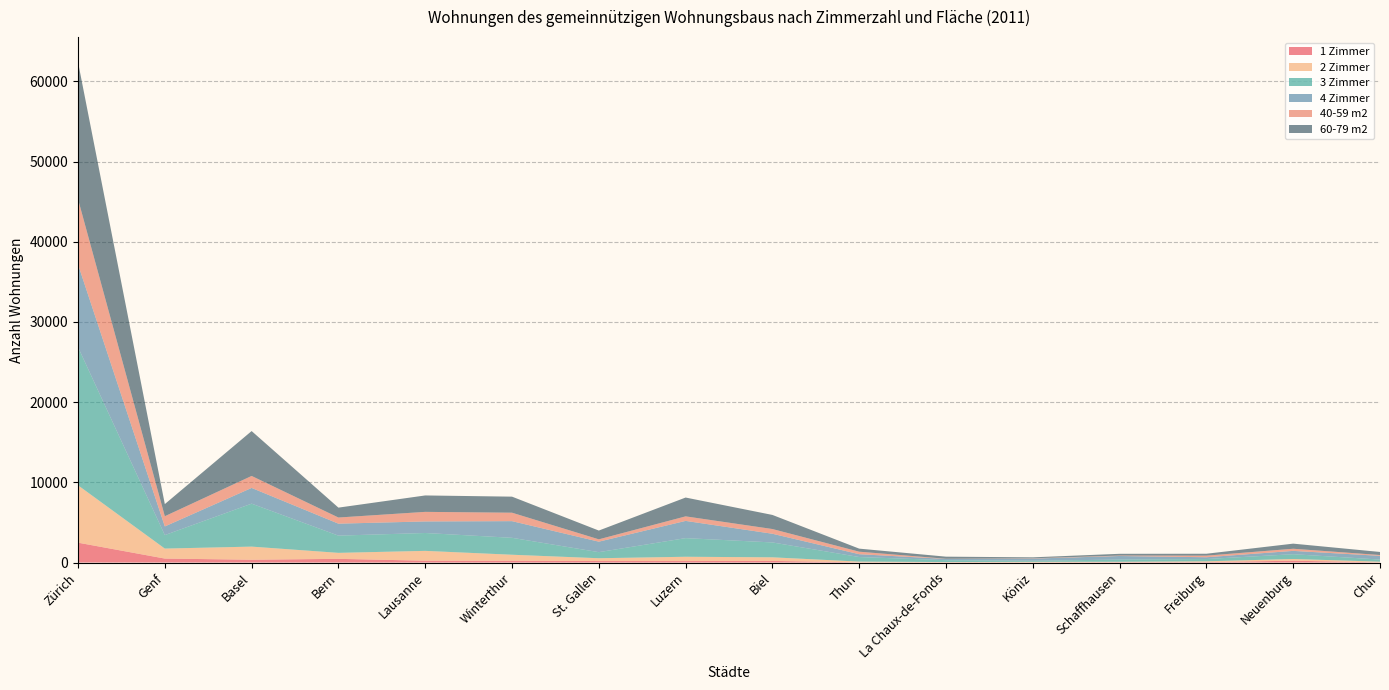

Reading left to right, extract all data points from this chart.

1 Zimmer: 2473	492	345	456	224	219	185	181	199	22	21	17	40	54	223	18
2 Zimmer: 7154	1245	1637	748	1228	750	348	536	448	92	34	68	52	96	215	88
3 Zimmer: 17228	1682	5356	2148	2228	2111	758	2323	1856	569	236	133	278	283	599	263
4 Zimmer: 10317	1080	1961	1492	1441	2077	1308	2148	1083	353	156	273	442	223	412	463
40-59 m2: 8135	1273	1495	765	1194	1054	291	567	589	313	19	35	56	200	267	101
60-79 m2: 17084	1512	5596	1234	2047	2001	1095	2346	1757	381	263	120	217	237	637	383